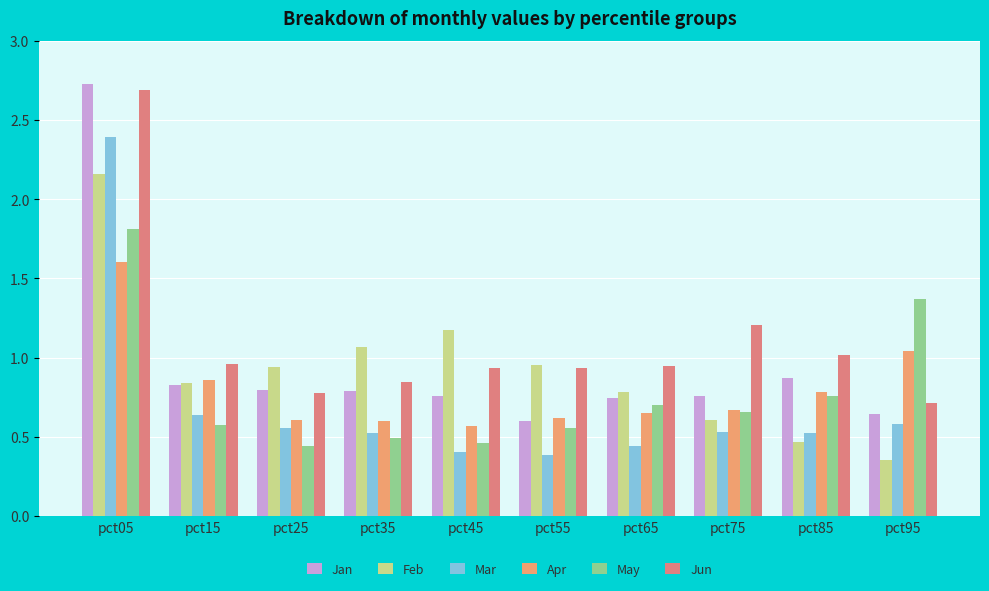

How many categories are shown in the chart?

10